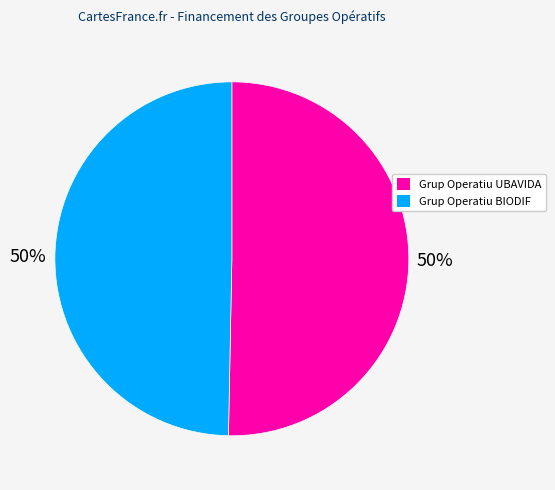

Approximately how many times larger is the value at Grup Operatiu BIODIF compared to Grup Operatiu UBAVIDA?

1.0